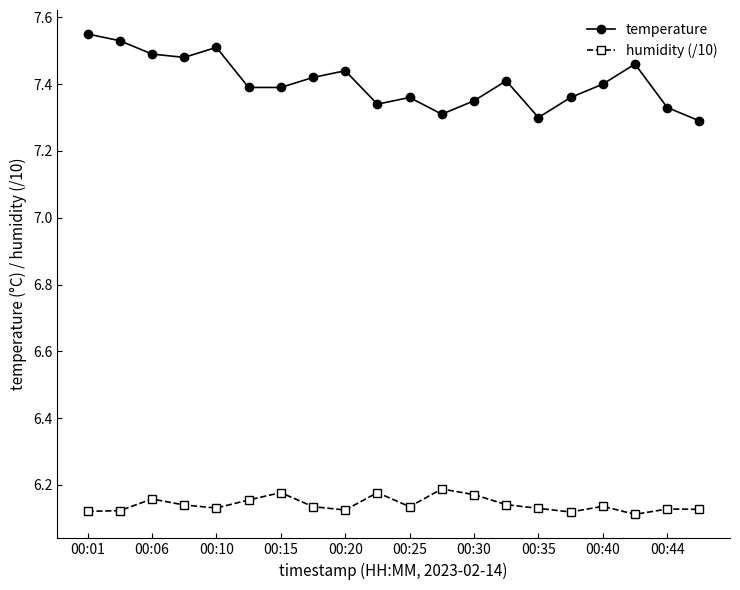

True or false: temperature has more than 1 interior local peaks.

True